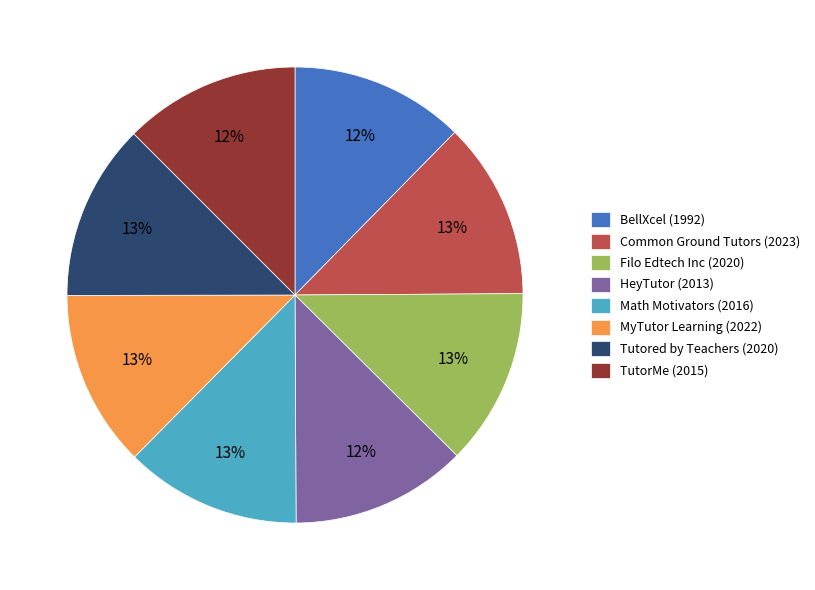

How many segments does this pie chart have?

8